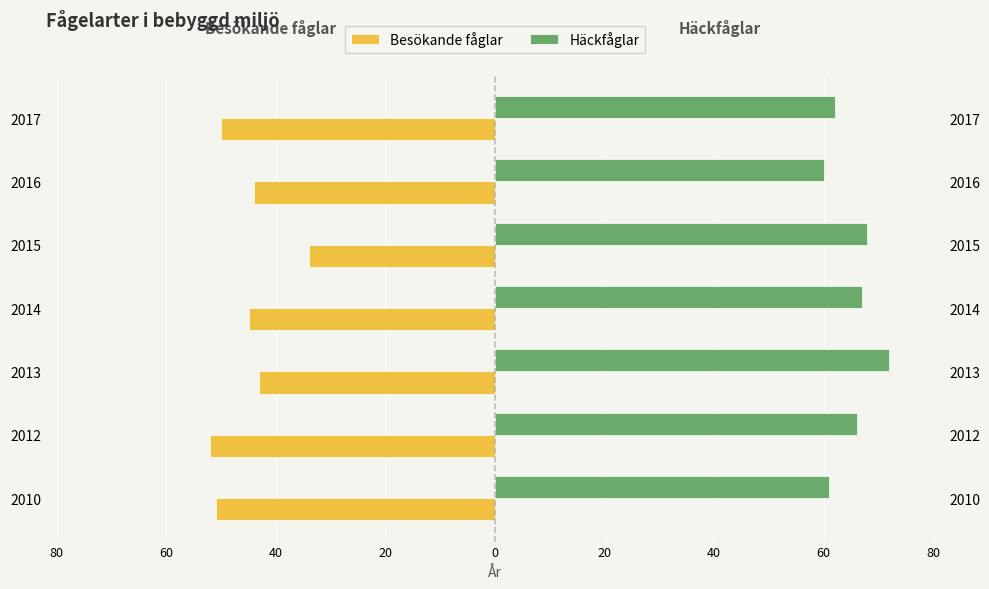

The value of Häckfåglar at 2016 is 78. True or false?

False